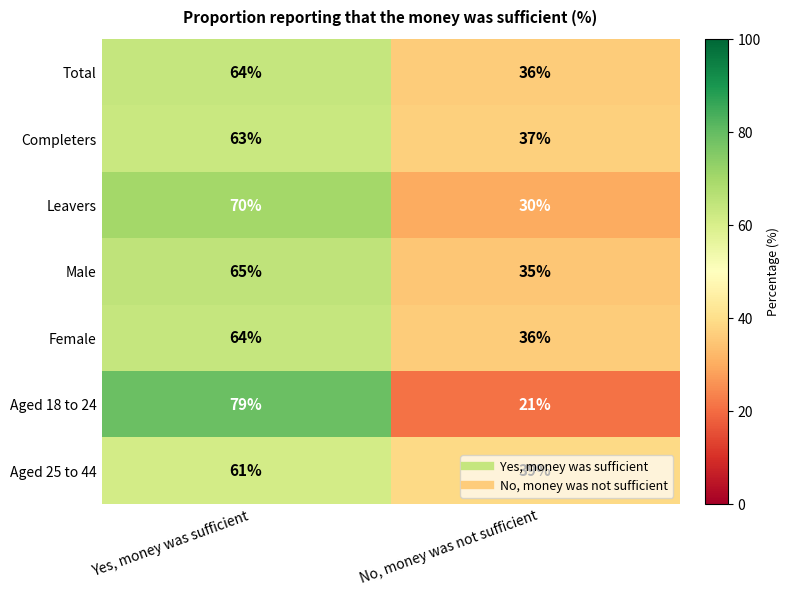

Rank the categories by Completers value from highest to lowest.

Yes, money was sufficient, No, money was not sufficient